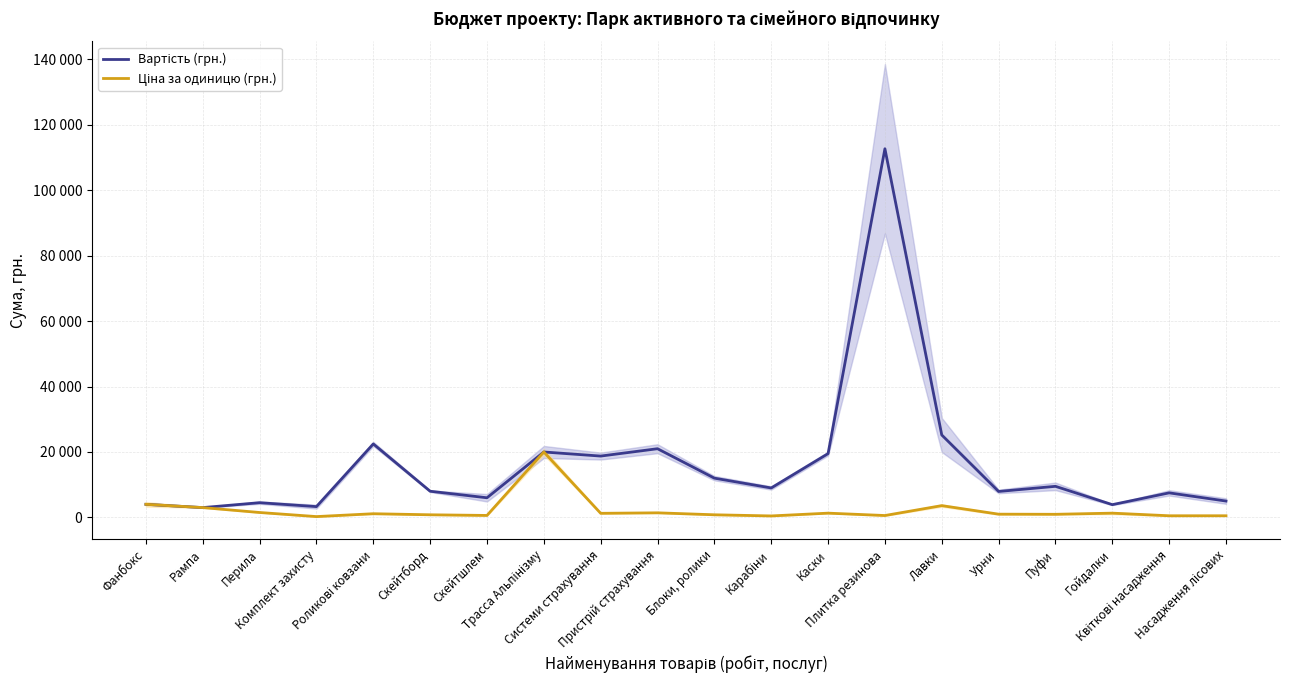

True or false: Ціна за одиницю (грн.) and Вартість (грн.) intersect in this chart.

False